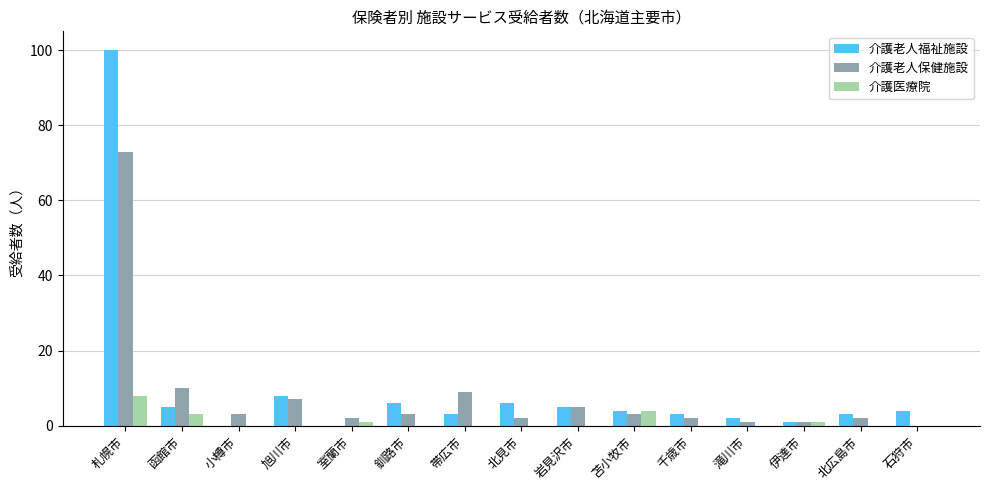

Which series has the largest total across all categories?

介護老人福祉施設